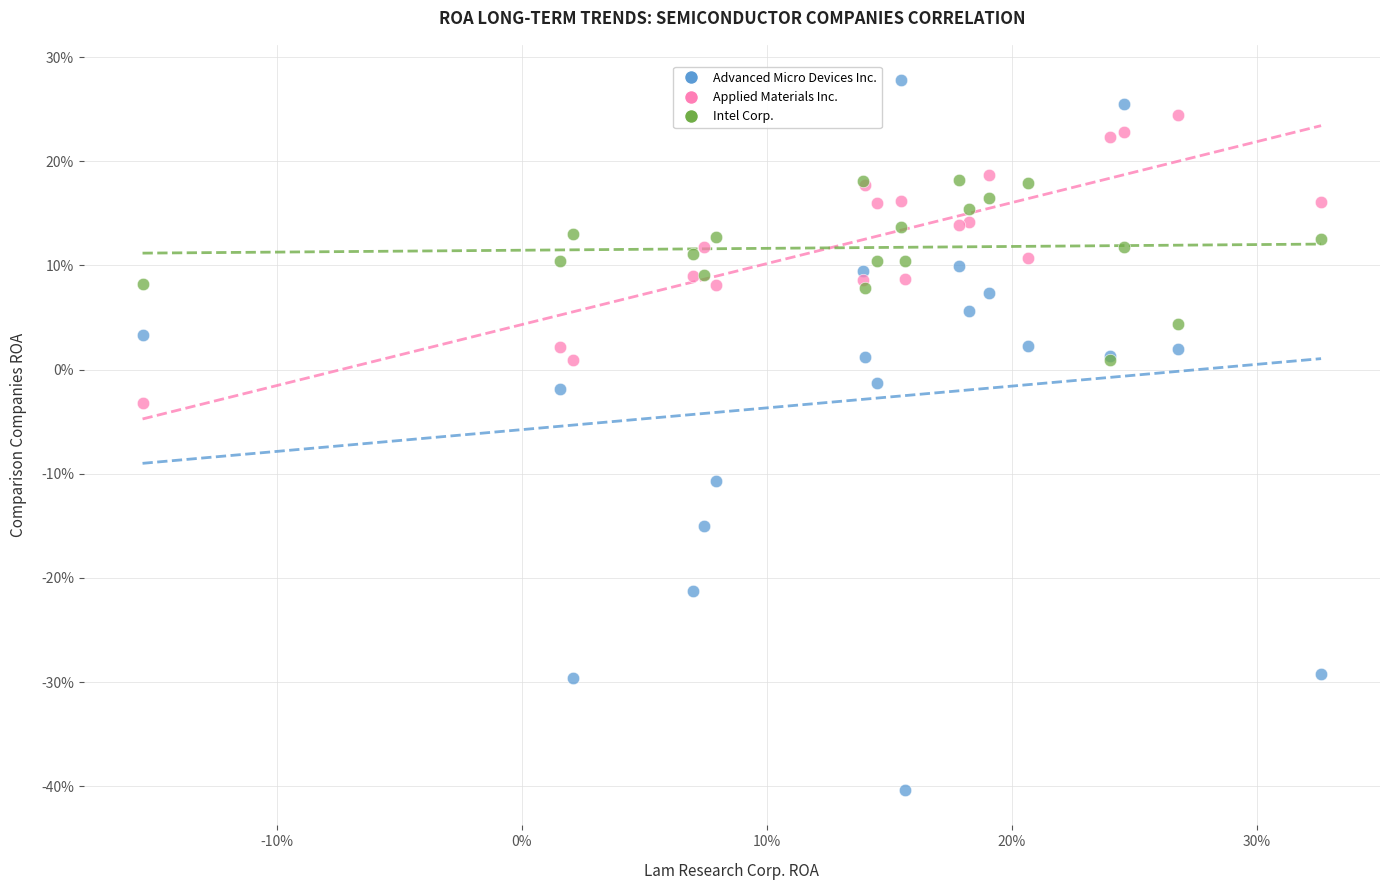

What are all the series names shown in the legend?

Advanced Micro Devices Inc., Applied Materials Inc., Intel Corp.